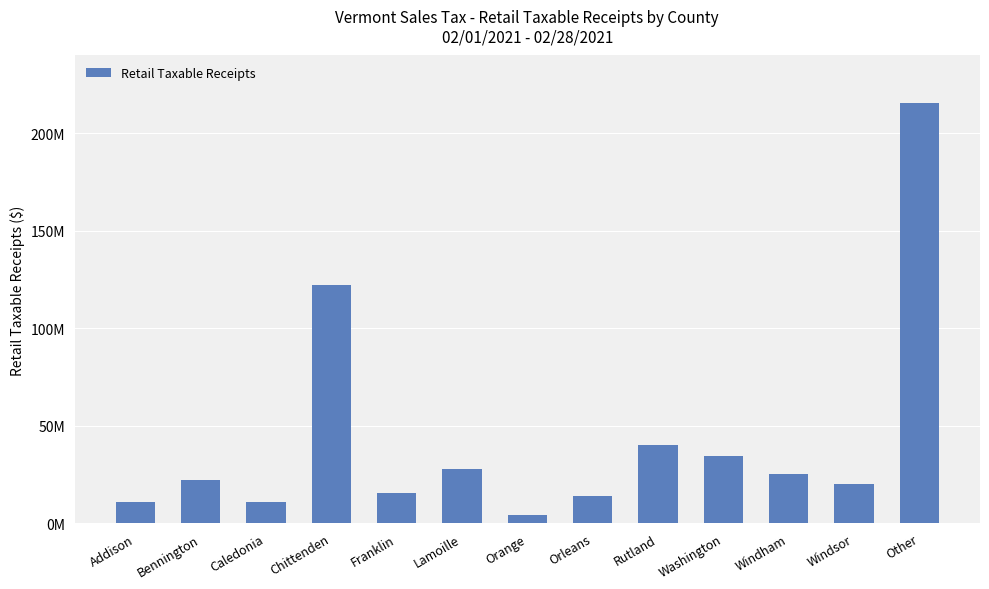

Does the chart contain any negative values?

No